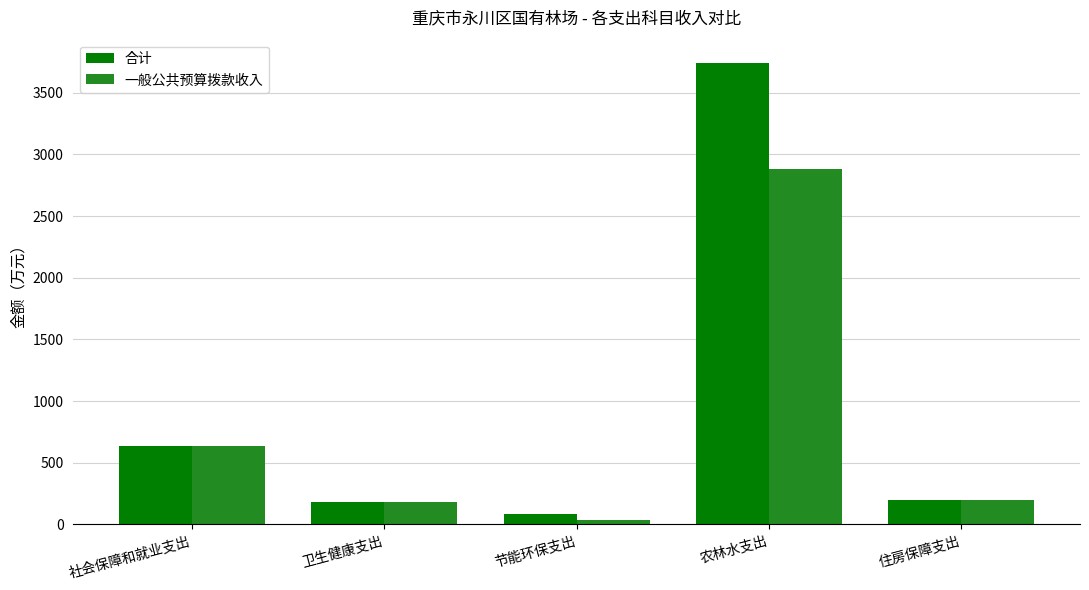

At how many categories does at least one series exceed 1070?

1